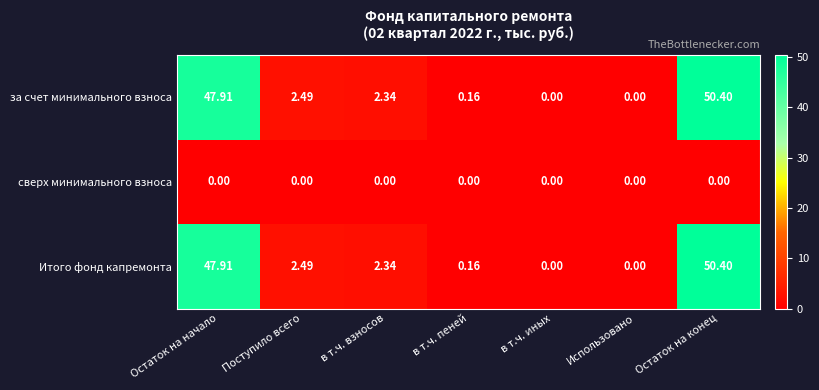

Where is Итого фонд капремонта nearest to the value 25?

Поступило всего